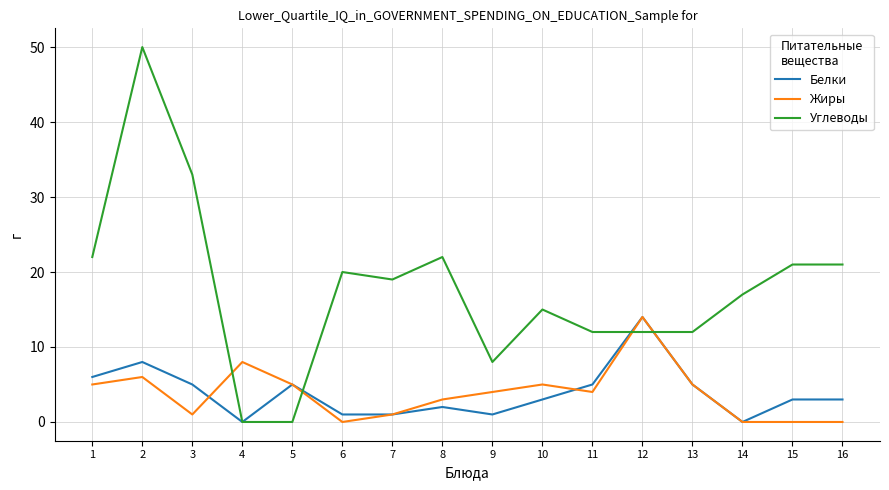

Reading left to right, what are all the values shown in this chart?

Белки: 6	8	5	0	5	1	1	2	1	3	5	14	5	0	3	3
Жиры: 5	6	1	8	5	0	1	3	4	5	4	14	5	0	0	0
Углеводы: 22	50	33	0	0	20	19	22	8	15	12	12	12	17	21	21